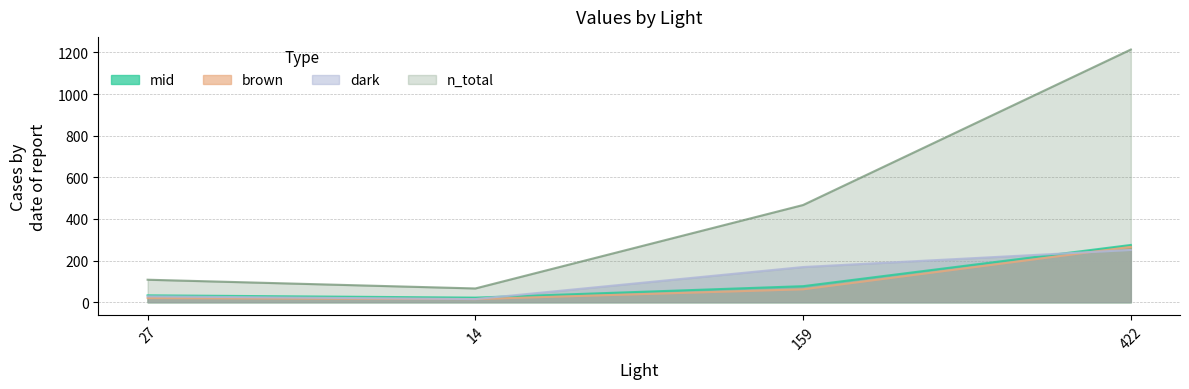

At 159, list the series in order from largest to smallest.

n_total, dark, mid, brown